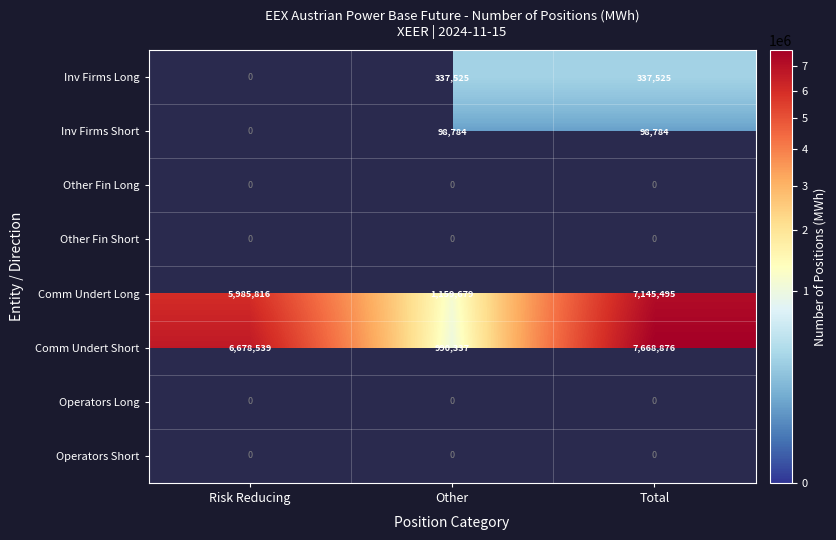

Is it true that Inv Firms Long equals 337525 at Total?

True